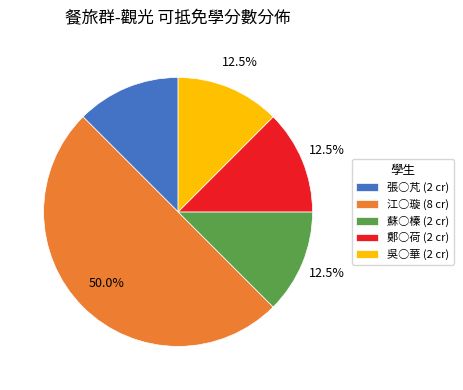

Does 鄭○荷 represent more than half of the total?

No